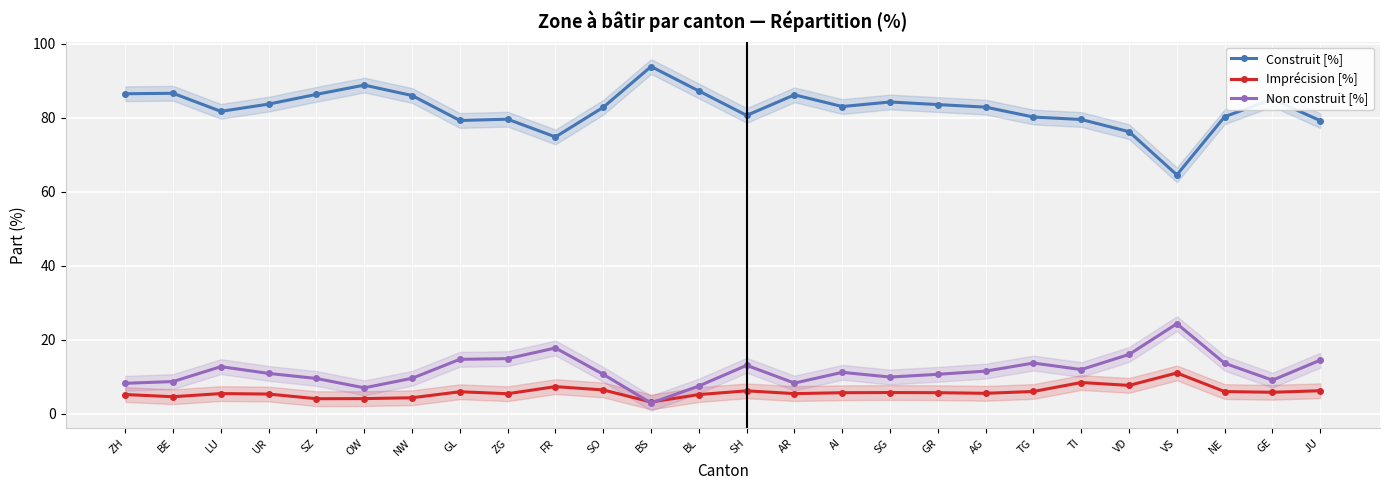

What is the maximum value shown in the chart?

93.9